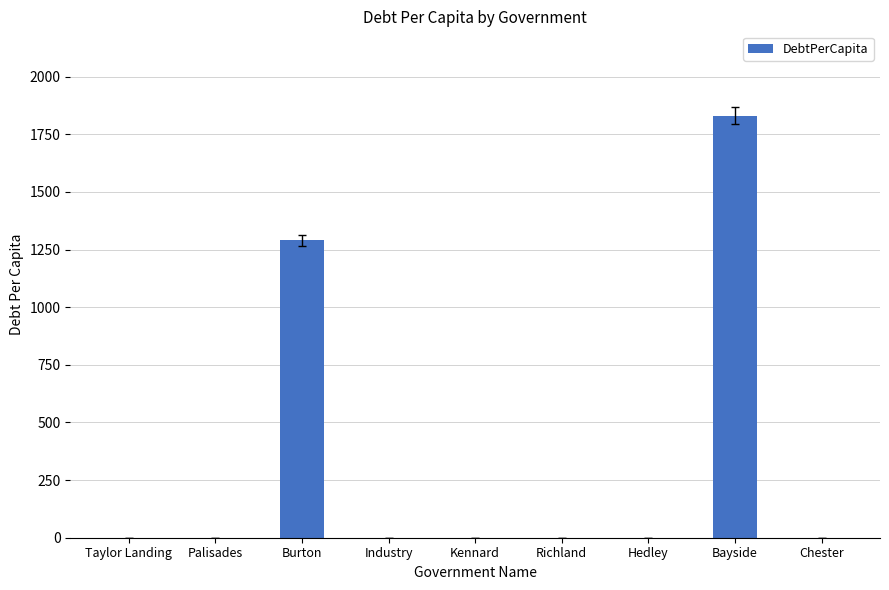

Which category has the highest value across all series?

Bayside